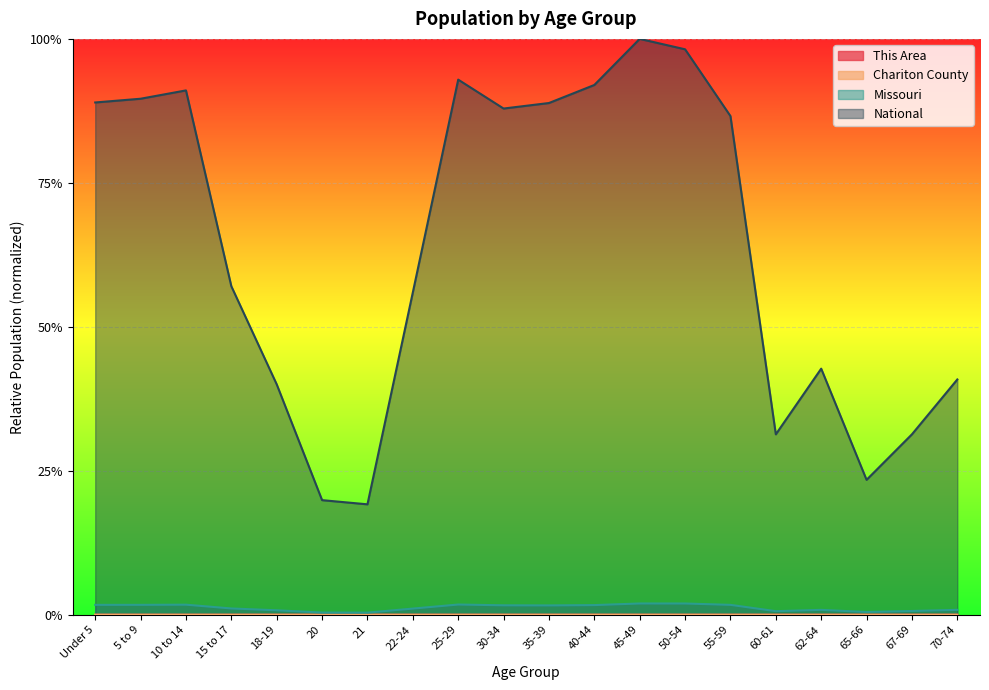

True or false: This Area and Missouri intersect in this chart.

False